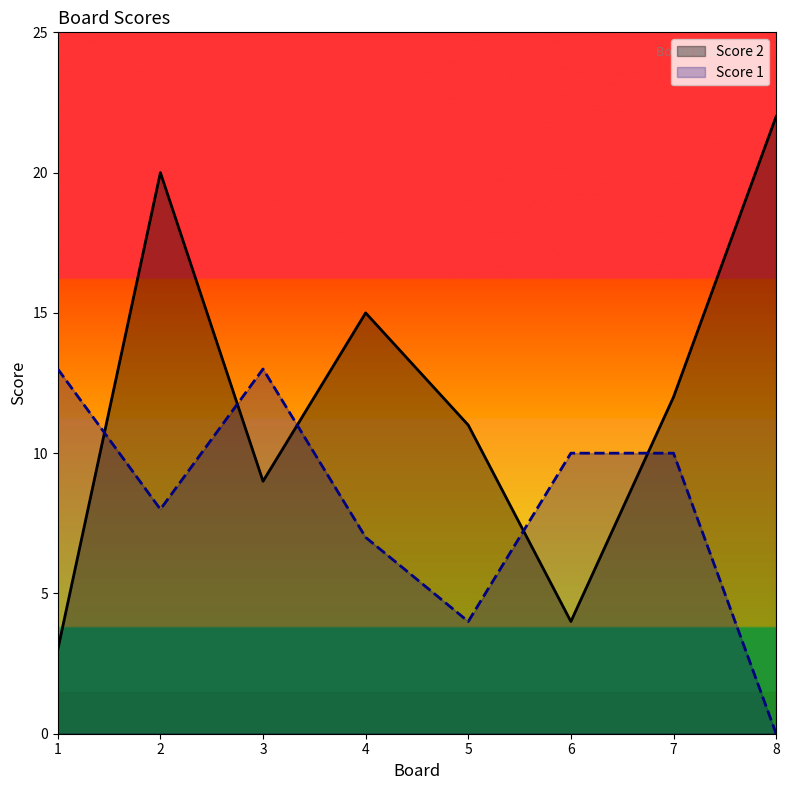

What is the sum of all Score 2 values?

96